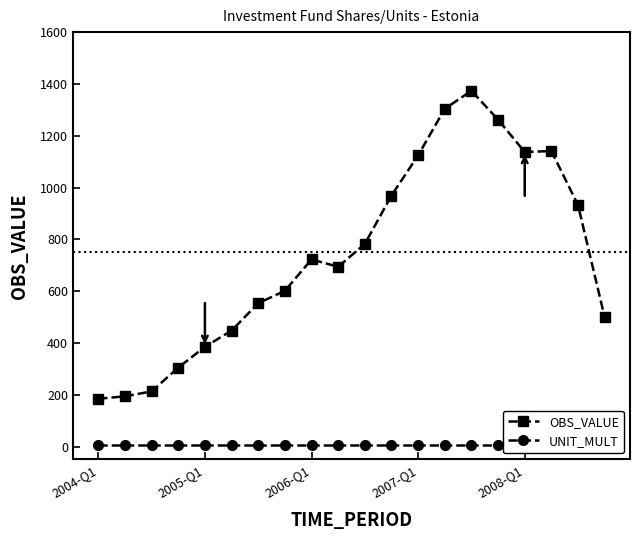

What is the minimum value for OBS_VALUE?

184.3